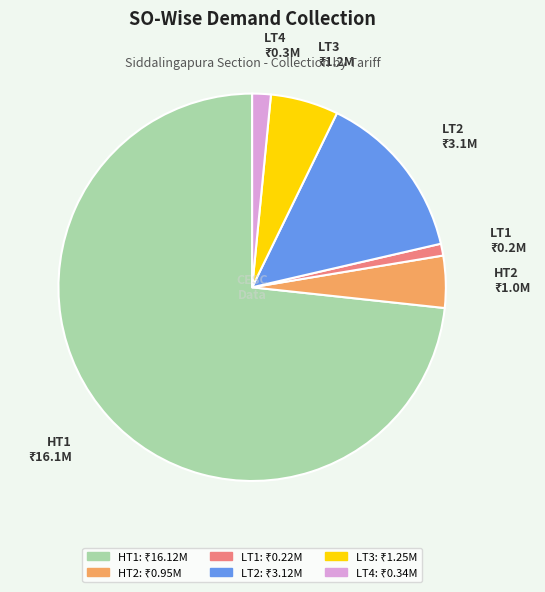

Between LT3 and HT1, which is larger?

HT1